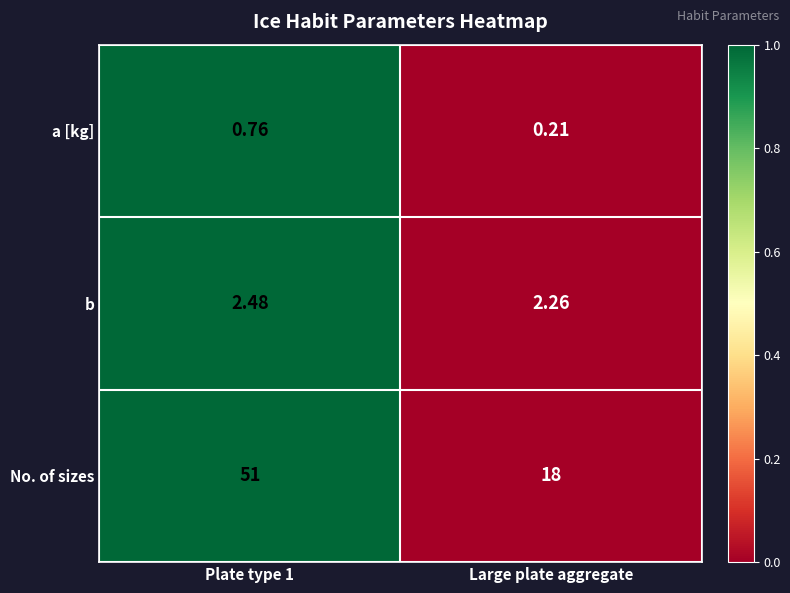

Which category has the lowest value in the a [kg] series?

Large plate aggregate